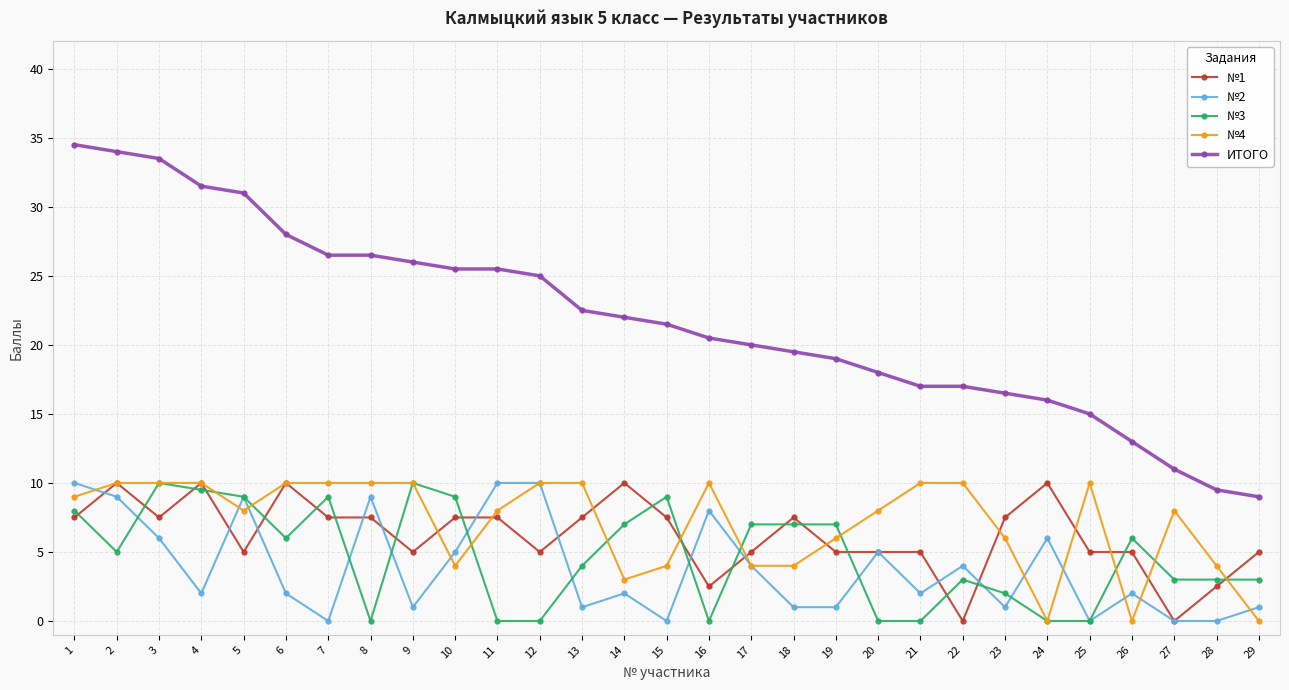

At which label does №4 first exceed 8?

1